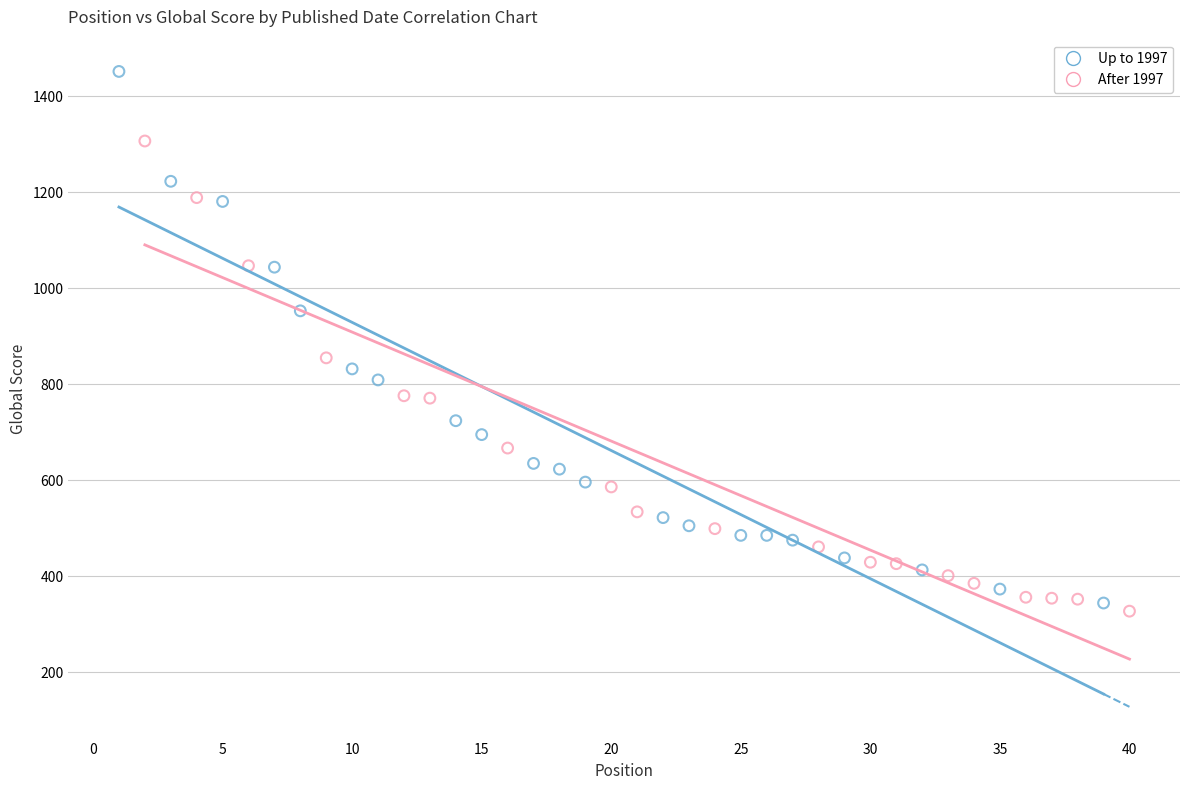

Which series contains the highest Y value?

Up to 1997